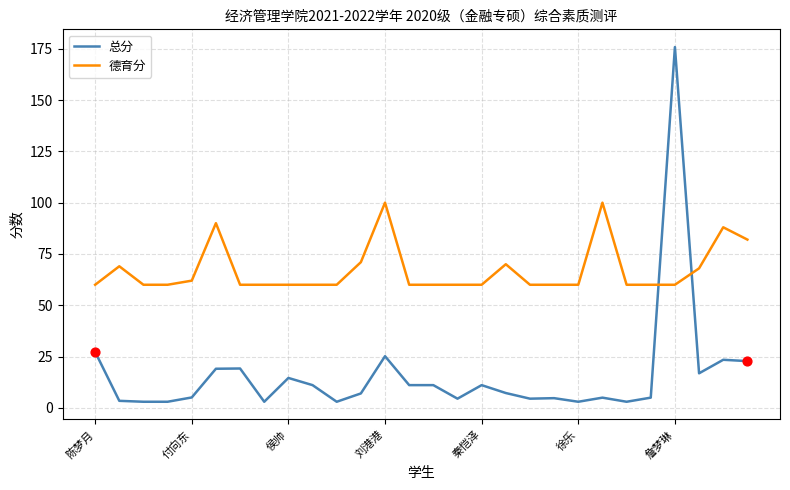

At how many categories does at least one series exceed 106?

1